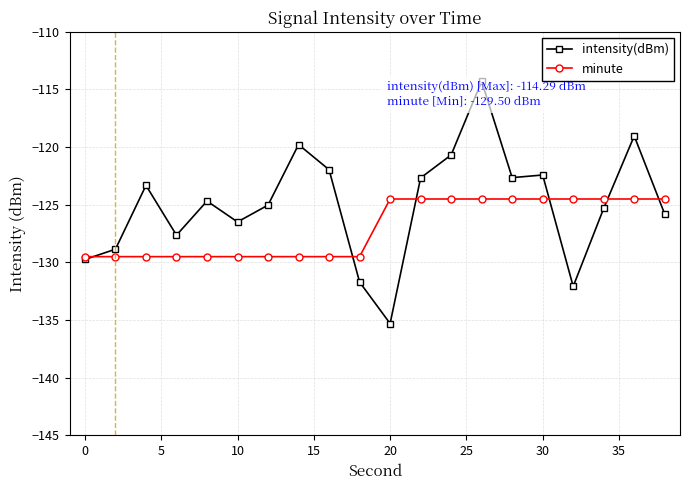

The minute series shows -183.6 at 30. True or false?

False